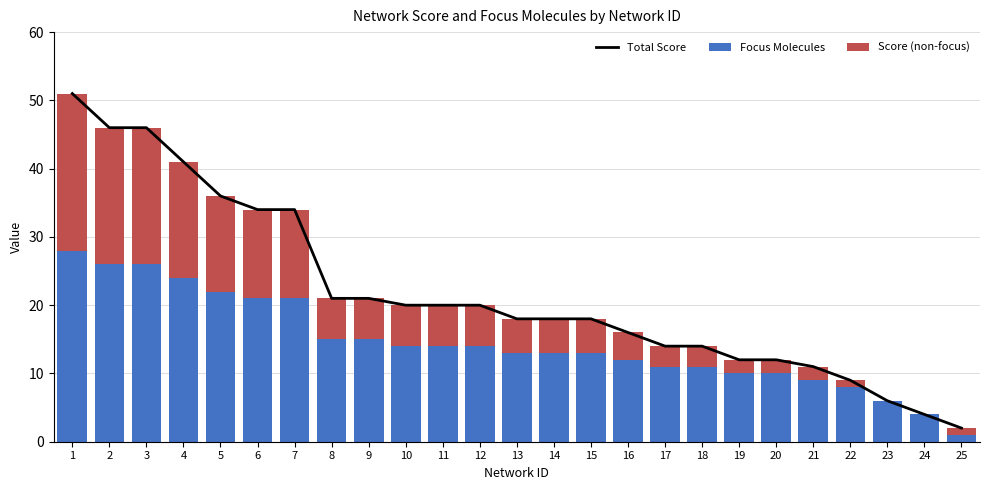

At 10, list the series in order from smallest to largest.

Score (non-focus), Focus Molecules, Total Score